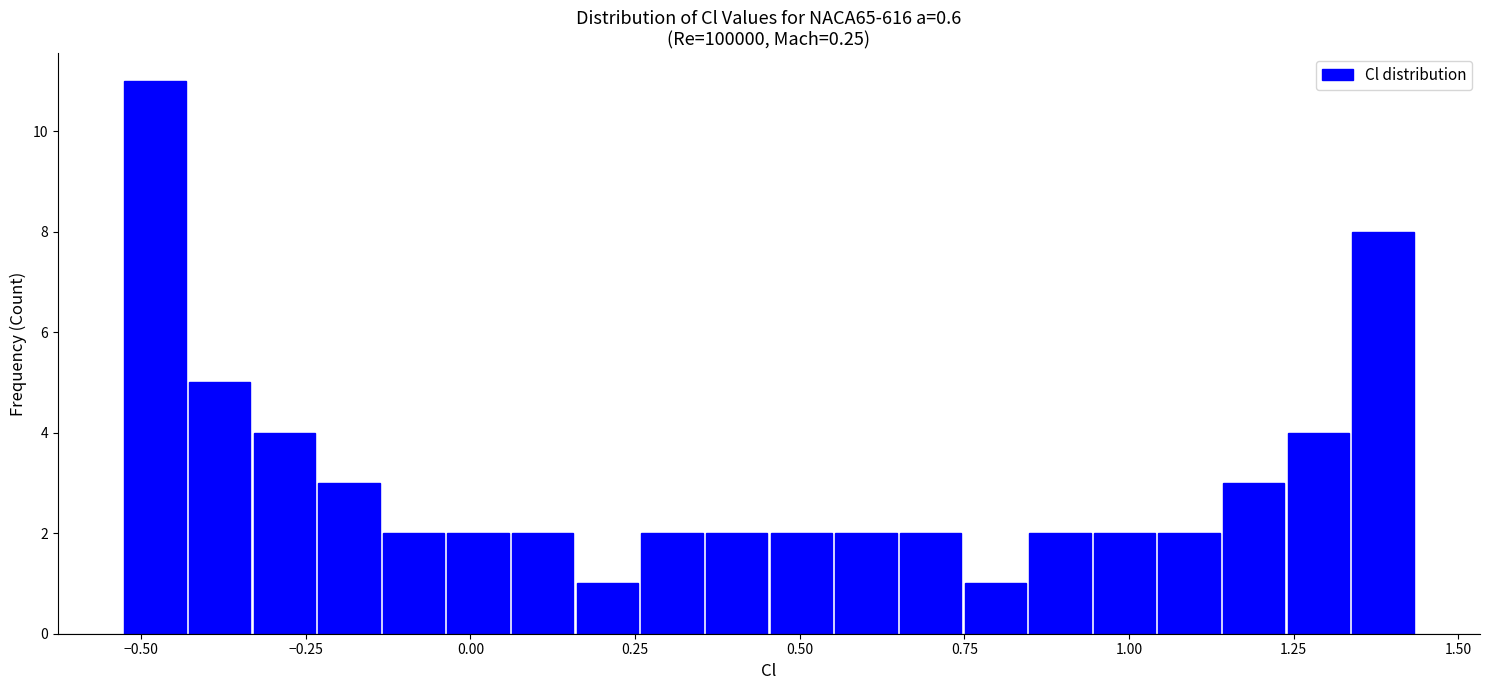

Read against the x-axis, roughly where is the centre of the tallest bar?

-0.50